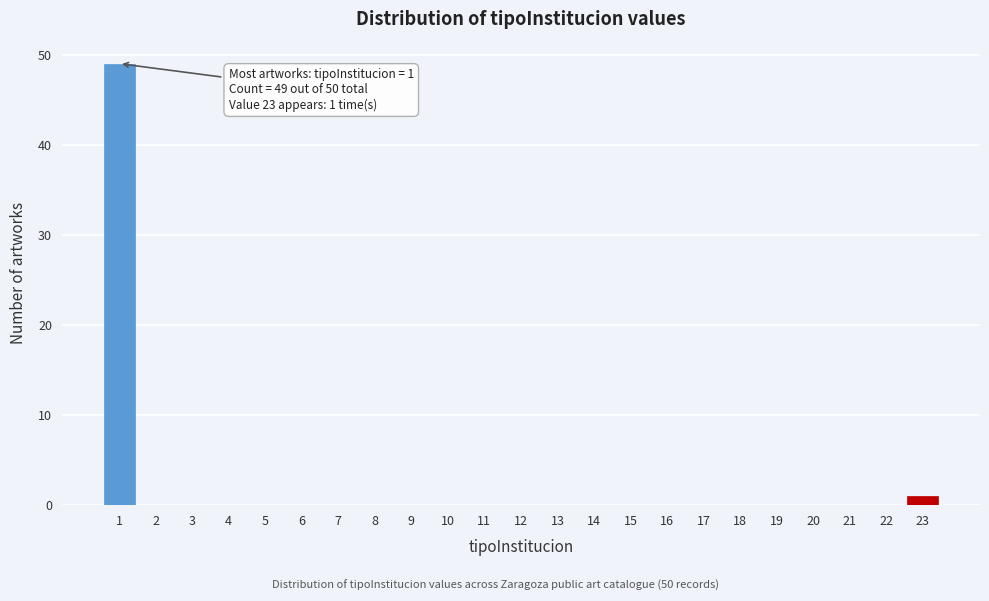

Reading left to right, list all the values displayed in this chart.

1=49	2=0	3=0	4=0	5=0	6=0	7=0	8=0	9=0	10=0	11=0	12=0	13=0	14=0	15=0	16=0	17=0	18=0	19=0	20=0	21=0	22=0	23=1